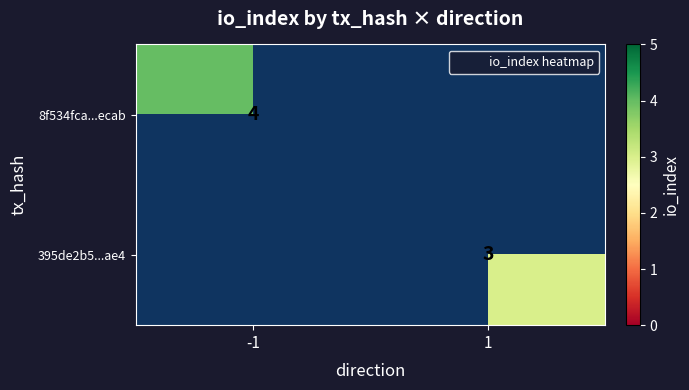

Rank the series by their maximum value, from lowest to highest.

395de2b5...ae4, 8f534fca...ecab